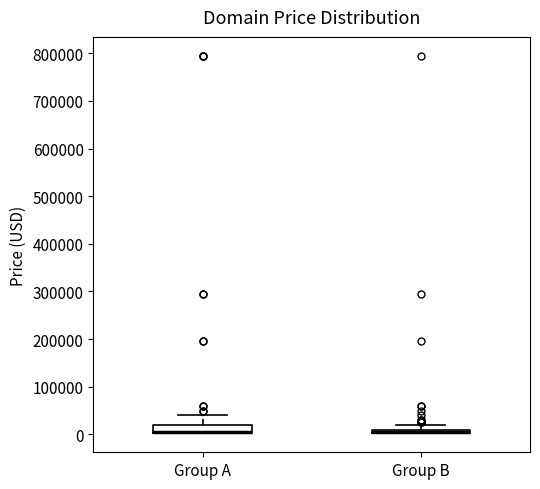

Where is the upper edge of the box for Group B on the y-axis? The values are not printed on the chart, so give them approximately, as read against the axis.

10000